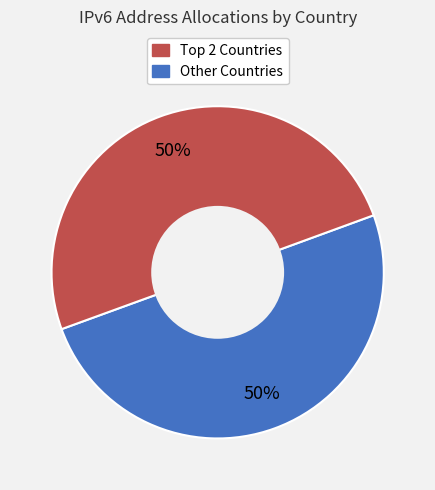

How many slices are in this pie chart?

2